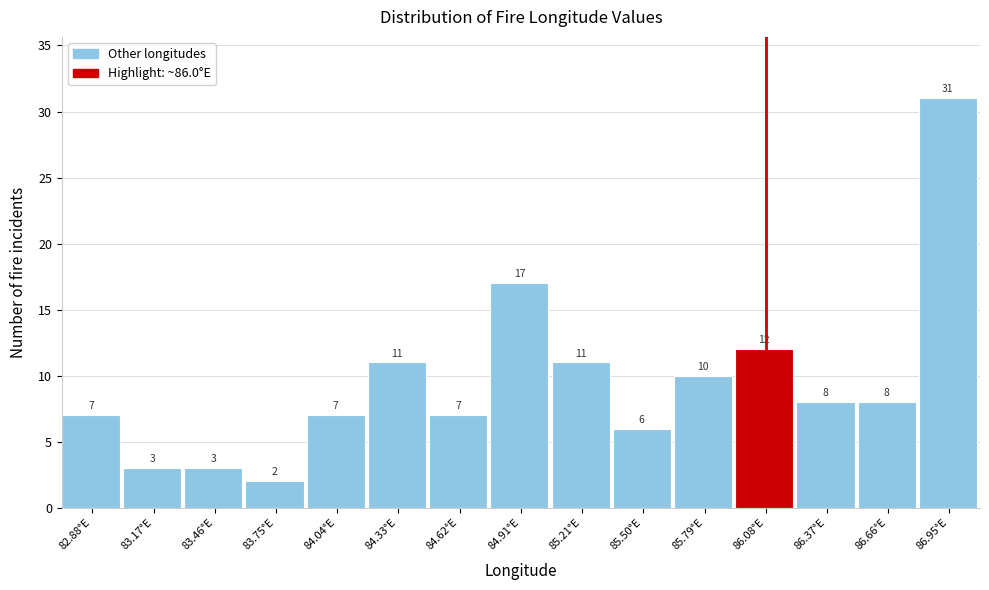

Reading left to right, list every bar in this chart as the range it spans on the x-axis followed by its height. The bar edges are not printed on the chart, so give them approximately, as read against the axis.

82.75 to 83.00: 7
83.00 to 83.30: 3
83.30 to 83.60: 3
83.60 to 83.90: 2
83.90 to 84.20: 7
84.20 to 84.50: 11
84.50 to 84.75: 7
84.75 to 85.05: 17
85.05 to 85.35: 11
85.35 to 85.65: 6
85.65 to 85.95: 10
85.95 to 86.25: 12
86.25 to 86.50: 8
86.50 to 86.80: 8
86.80 to 87.10: 31